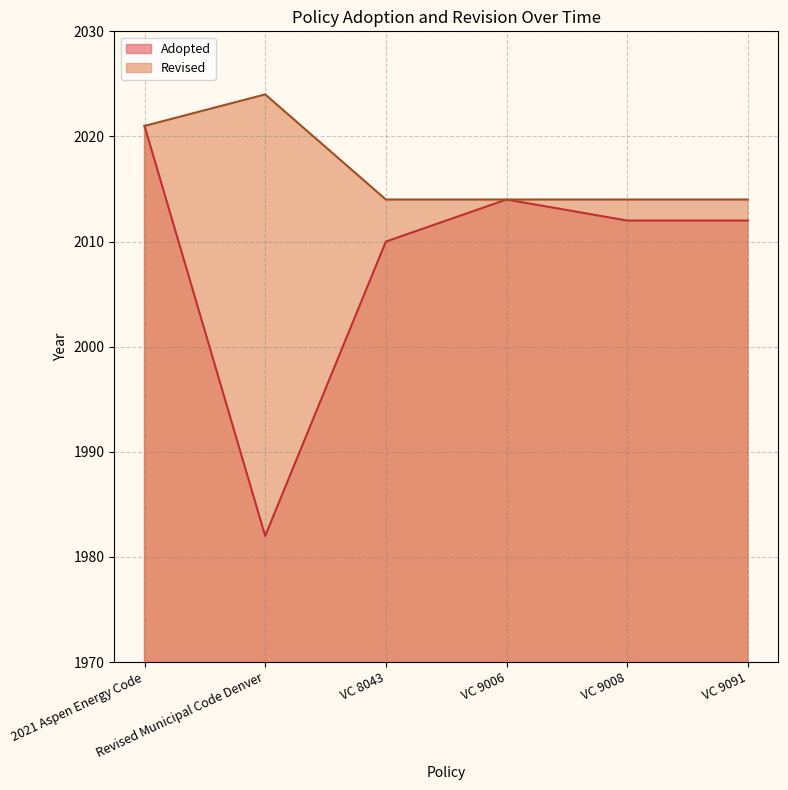

True or false: the data shows 2012 at VC 9091.

True